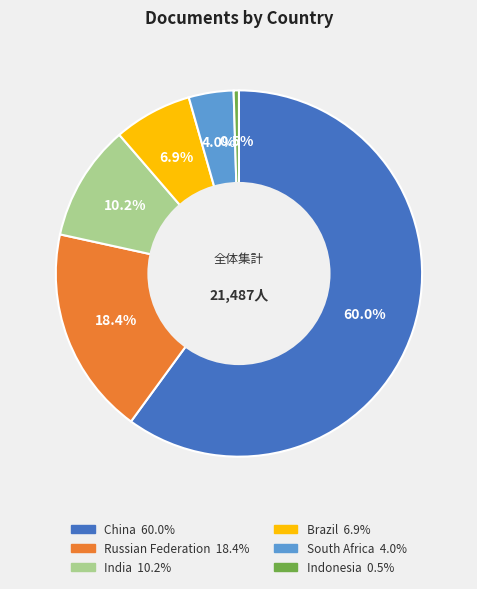

To the nearest percent, what percentage of the pie is India?

10%